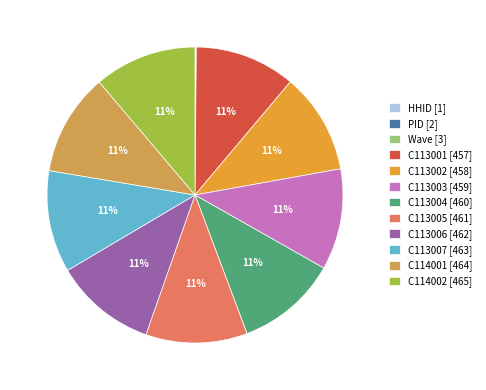

True or false: C114001 accounts for 11% of the total.

True